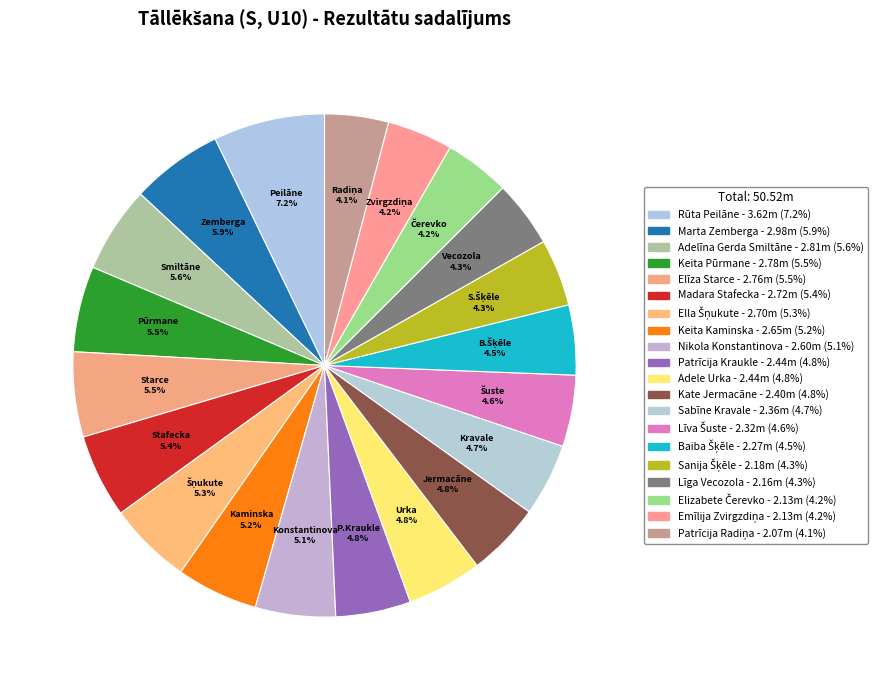

What percentage is the Līva Šuste slice, to the nearest percent?

5%